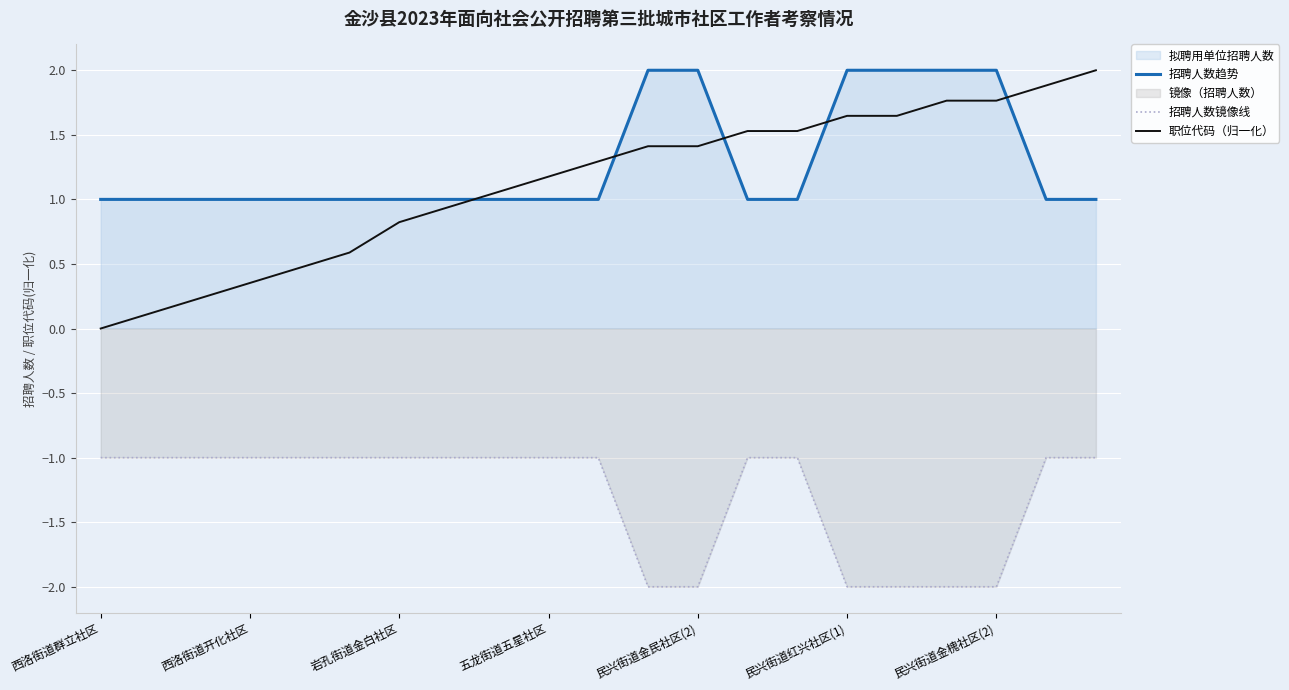

How many lines are shown in the chart?

3